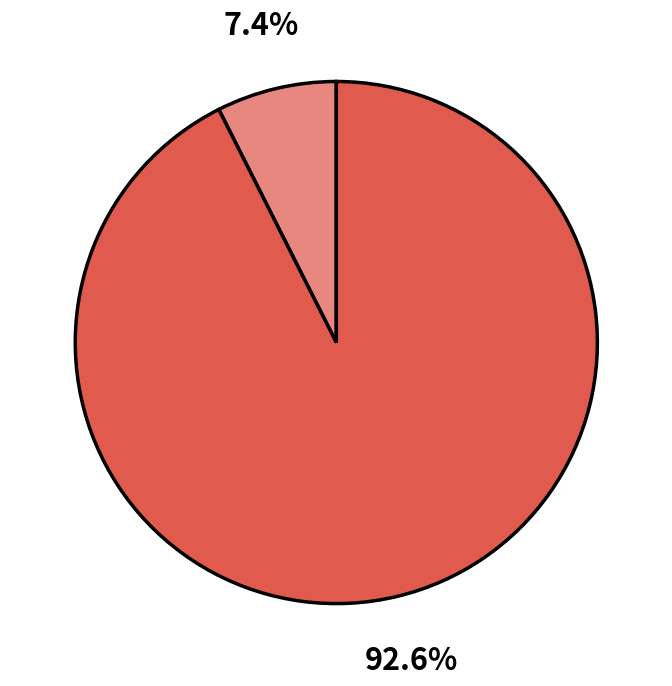

Is there any slice that represents more than half of the pie?

Yes